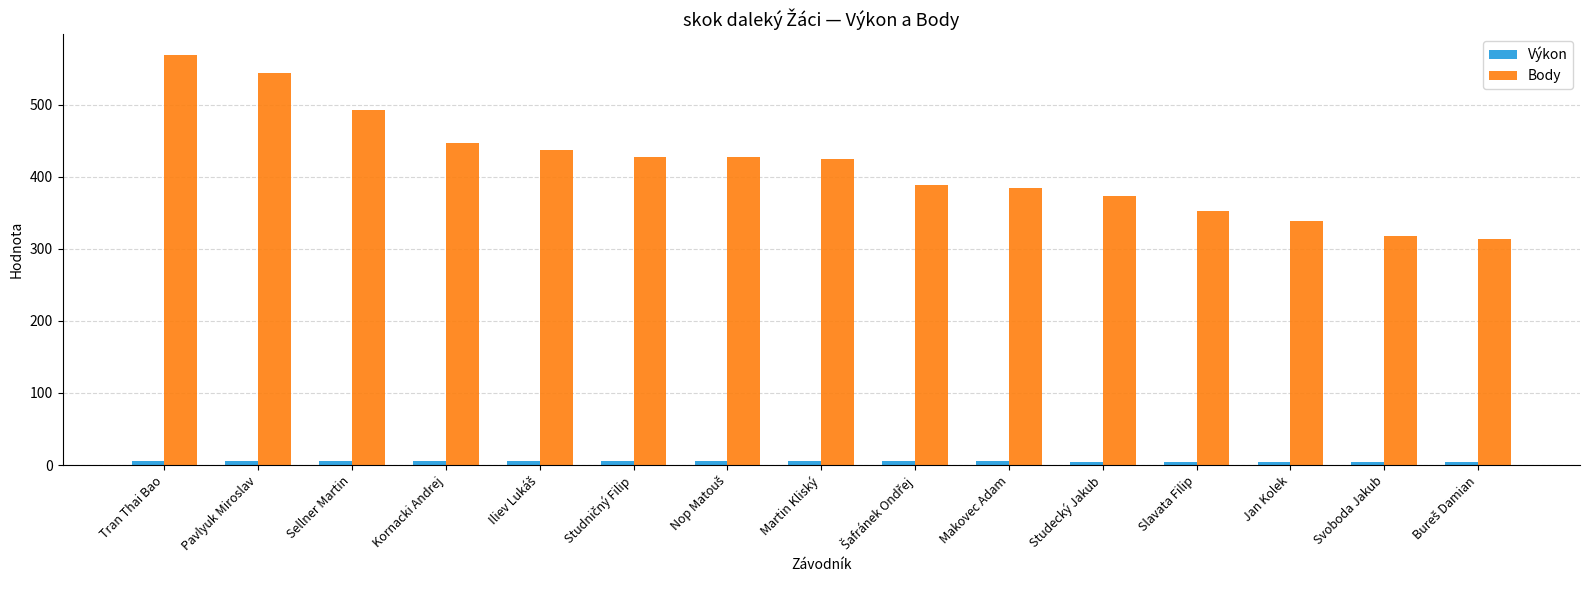

What is the label of the 1st bar from the left?

Tran Thai Bao